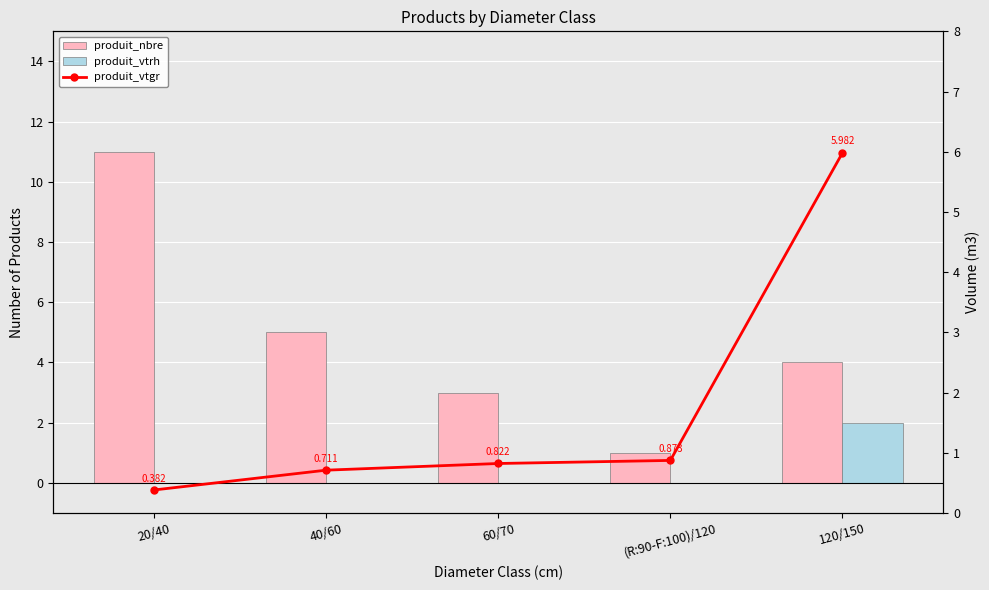

What is the difference between the maximum and minimum values in the produit_vtgr series?

5.6